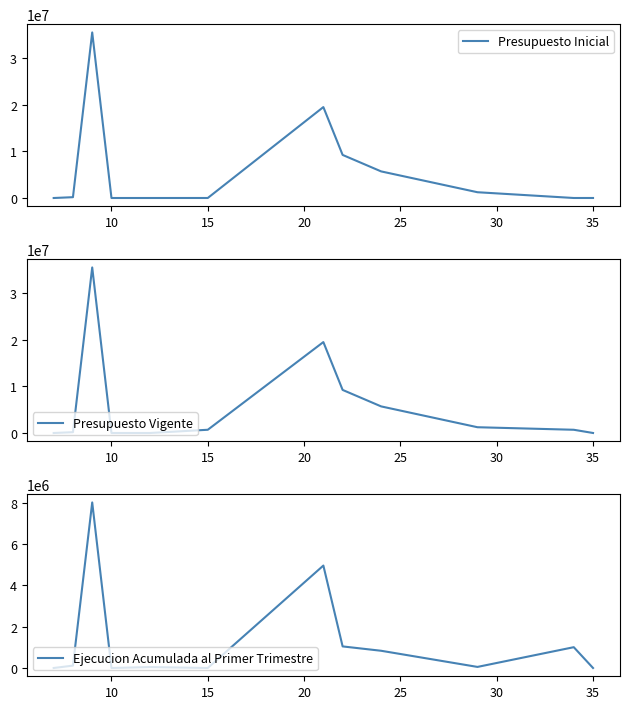

What is the maximum value for Ejecucion Acumulada al Primer Trimestre?

8010436